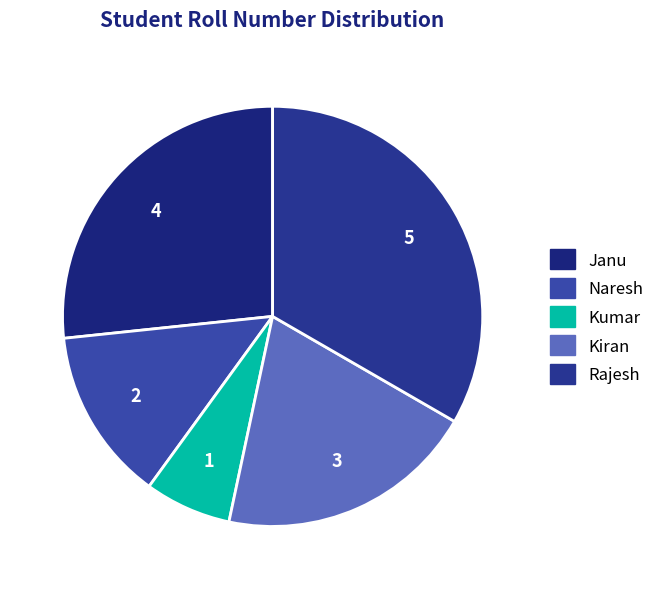

Between Rajesh and Janu, which is larger?

Rajesh